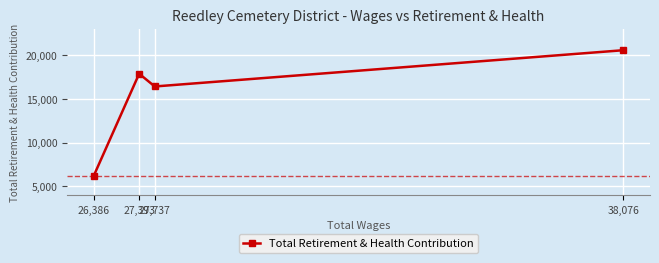

Reading right to left, what are all the values shown in this chart?

38,076=20542	27,737=16407	27,393=17860	26,386=6161